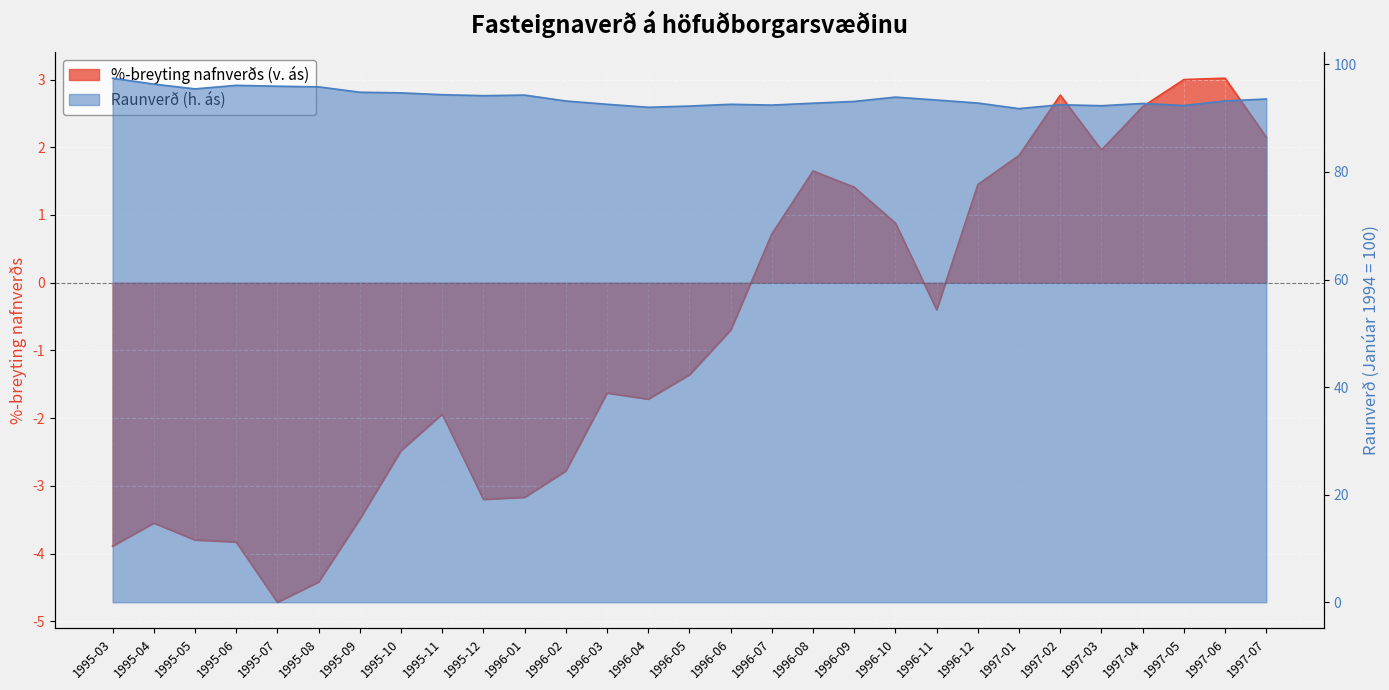

At which category does %-breyting nafnverðs (v. ás) reach its first local peak?

1995-04